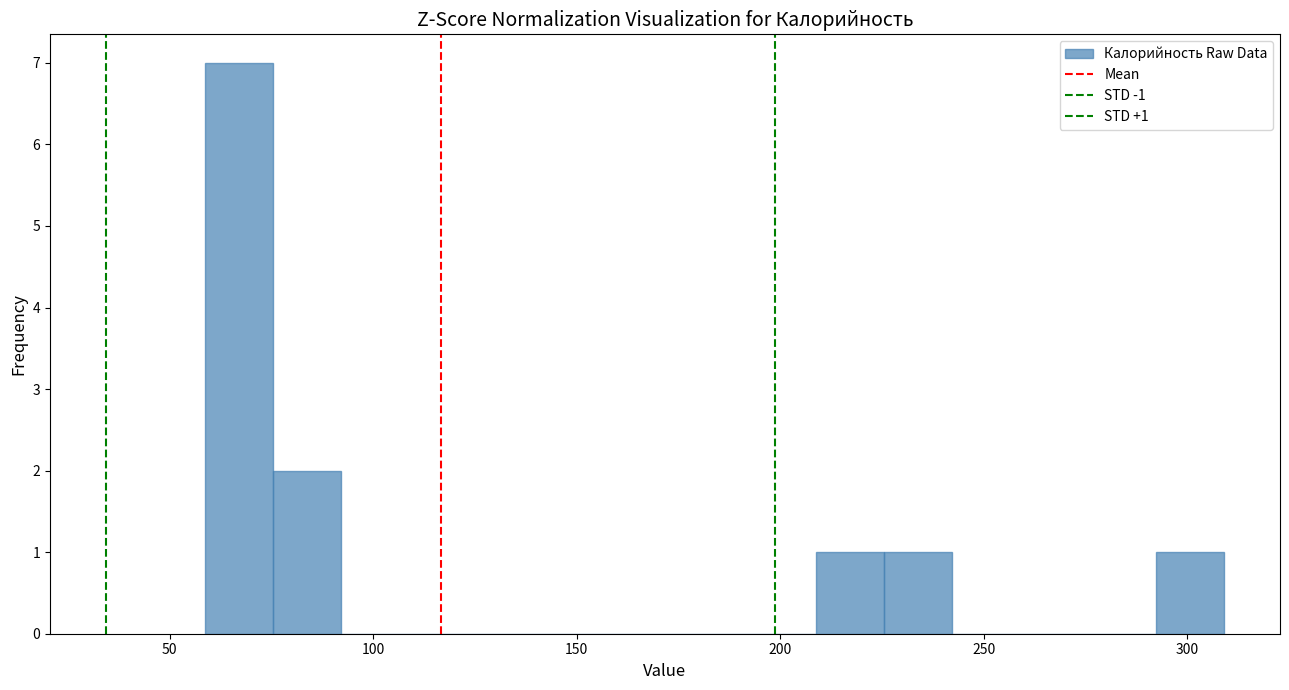

Read against the x-axis, roughly where is the centre of the tallest bar?

65